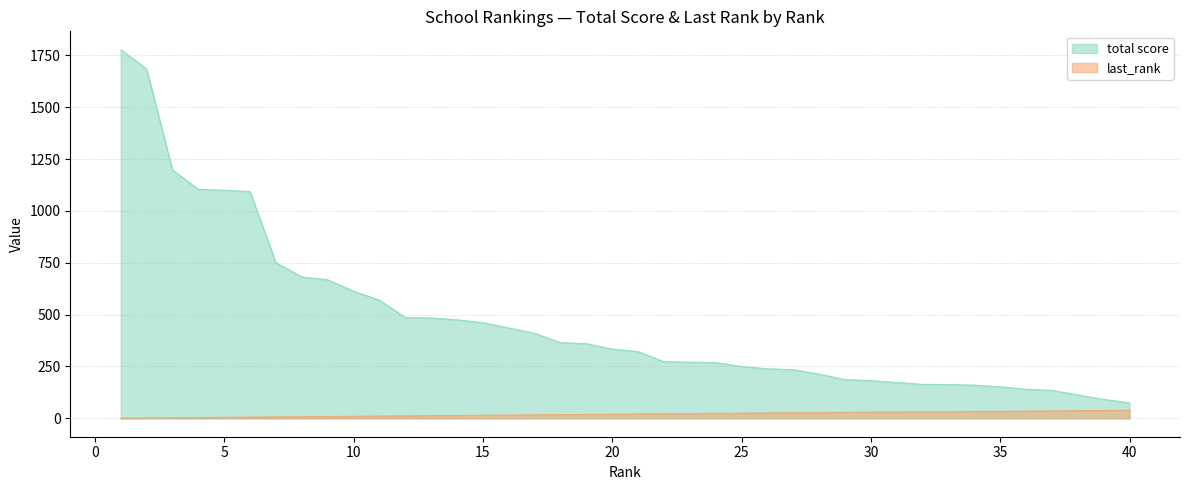

Does the chart have visible grid lines?

Yes